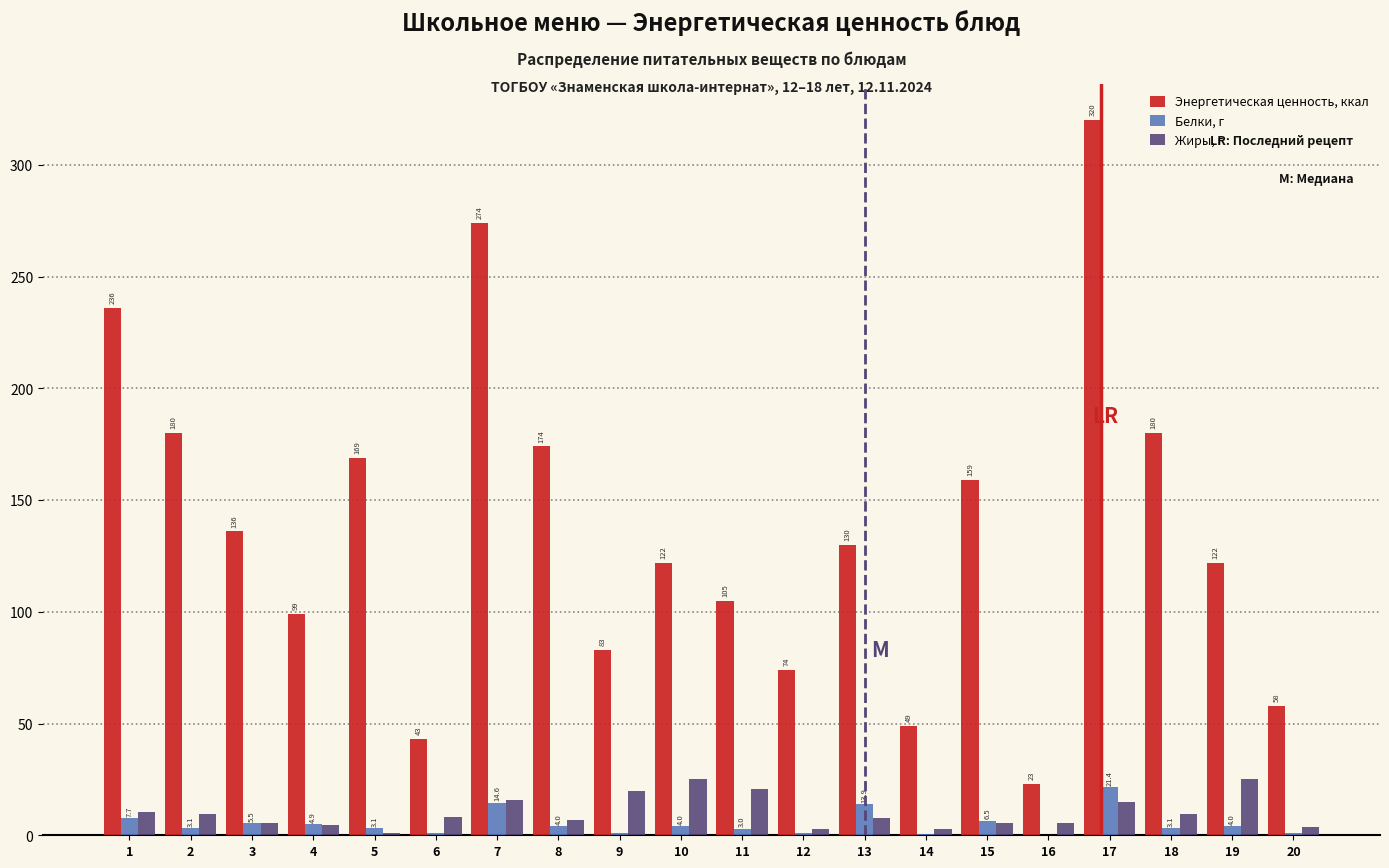

Reading left to right, transcribe all the data shown in this chart.

Энергетическая ценность, ккал: 1=236.0	2=180.0	3=136.0	4=99.0	5=169.0	6=43.0	7=274.0	8=174.0	9=83.0	10=122.0	11=105.0	12=74.0	13=130.0	14=49.0	15=159.0	16=23.0	17=320.0	18=180.0	19=122.0	20=58.0
Белки, г: 1=7.7	2=3.1	3=5.5	4=4.9	5=3.1	6=0.9	7=14.6	8=4.0	9=1.0	10=4.0	11=3.0	12=0.9	13=13.9	14=0.6	15=6.5	16=0.3	17=21.4	18=3.1	19=4.0	20=0.9
Жиры, г: 1=10.4	2=9.4	3=5.6	4=4.4	5=1.2	6=8.1	7=15.8	8=6.7	9=19.6	10=25.4	11=20.6	12=2.6	13=7.6	14=2.7	15=5.6	16=5.5	17=14.8	18=9.4	19=25.4	20=3.7